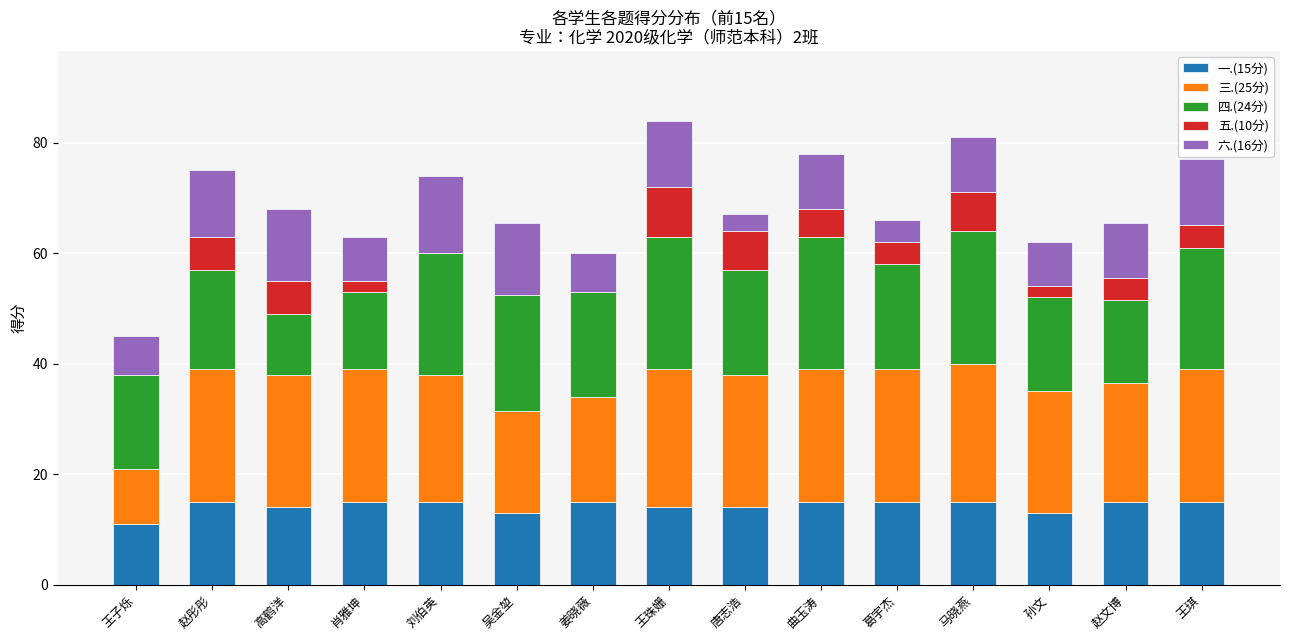

What is the total value across all series at 王珠姗?

84.0